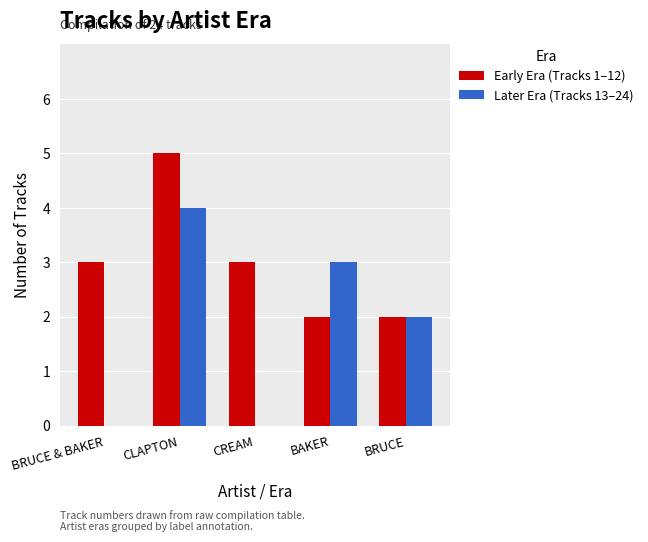

What is the sum of all Early Era (Tracks 1–12) values?

15